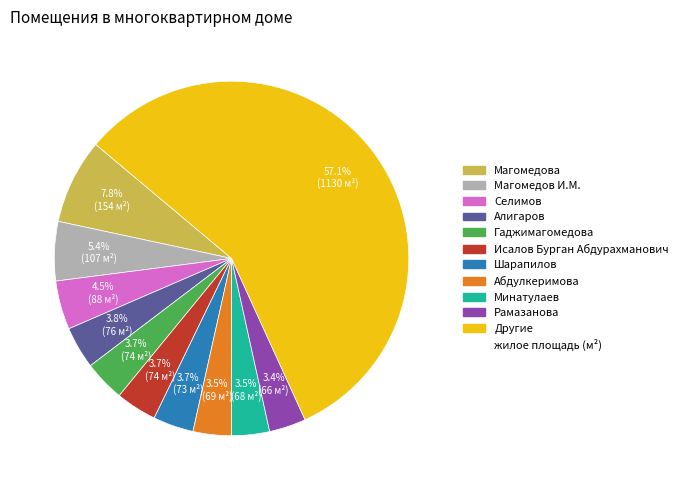

Is there any slice that represents more than half of the pie?

Yes